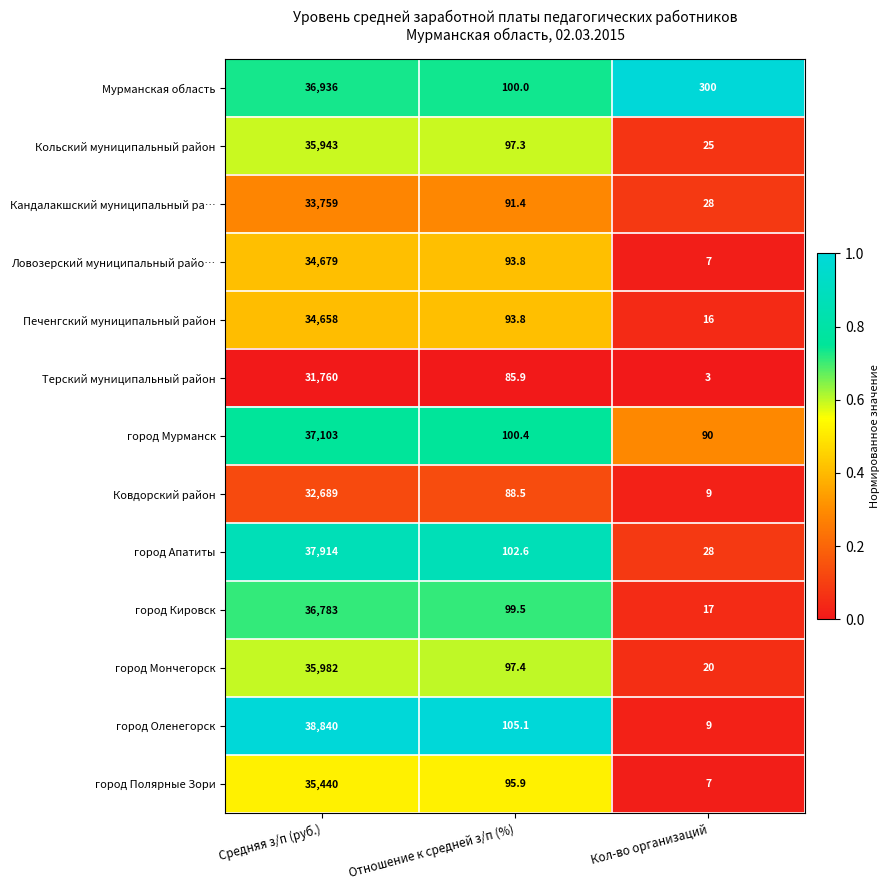

At which category is the sum across all series the highest?

Средняя з/п (руб.)